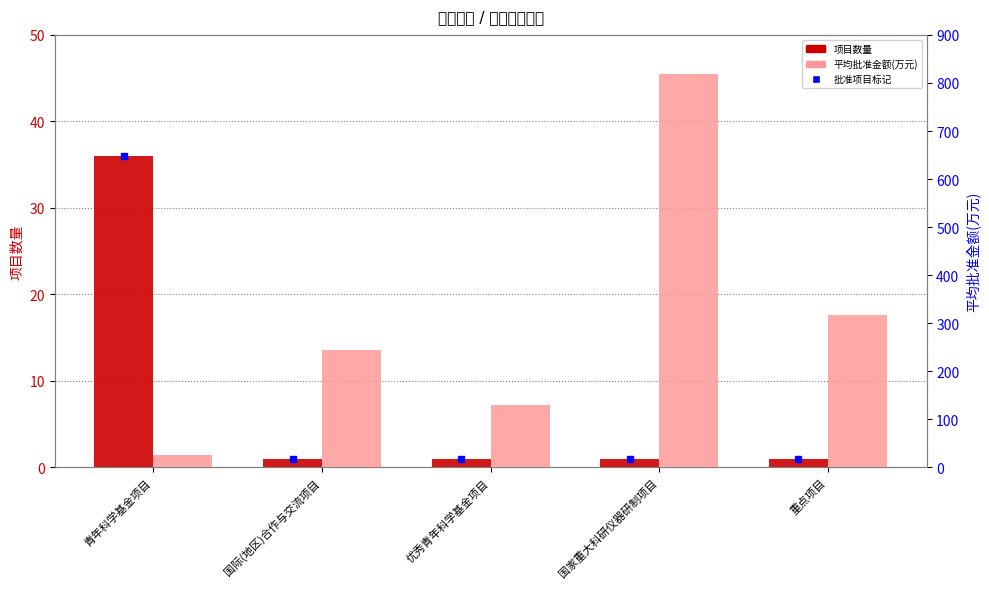

What is the label of the 2nd bar from the right?

国家重大科研仪器研制项目